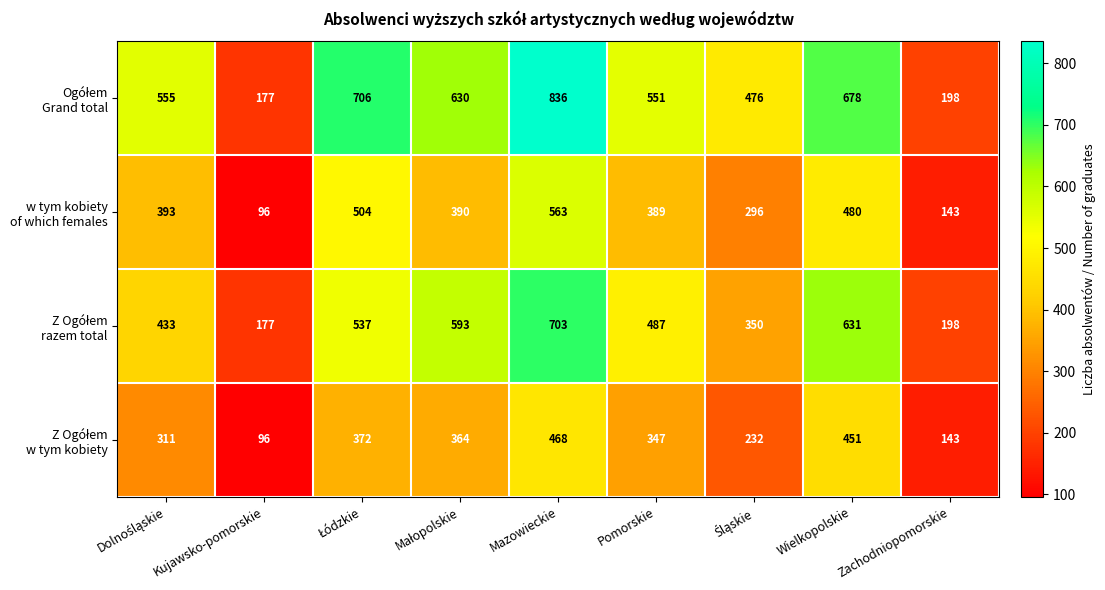

What is the minimum value shown in the chart?

96